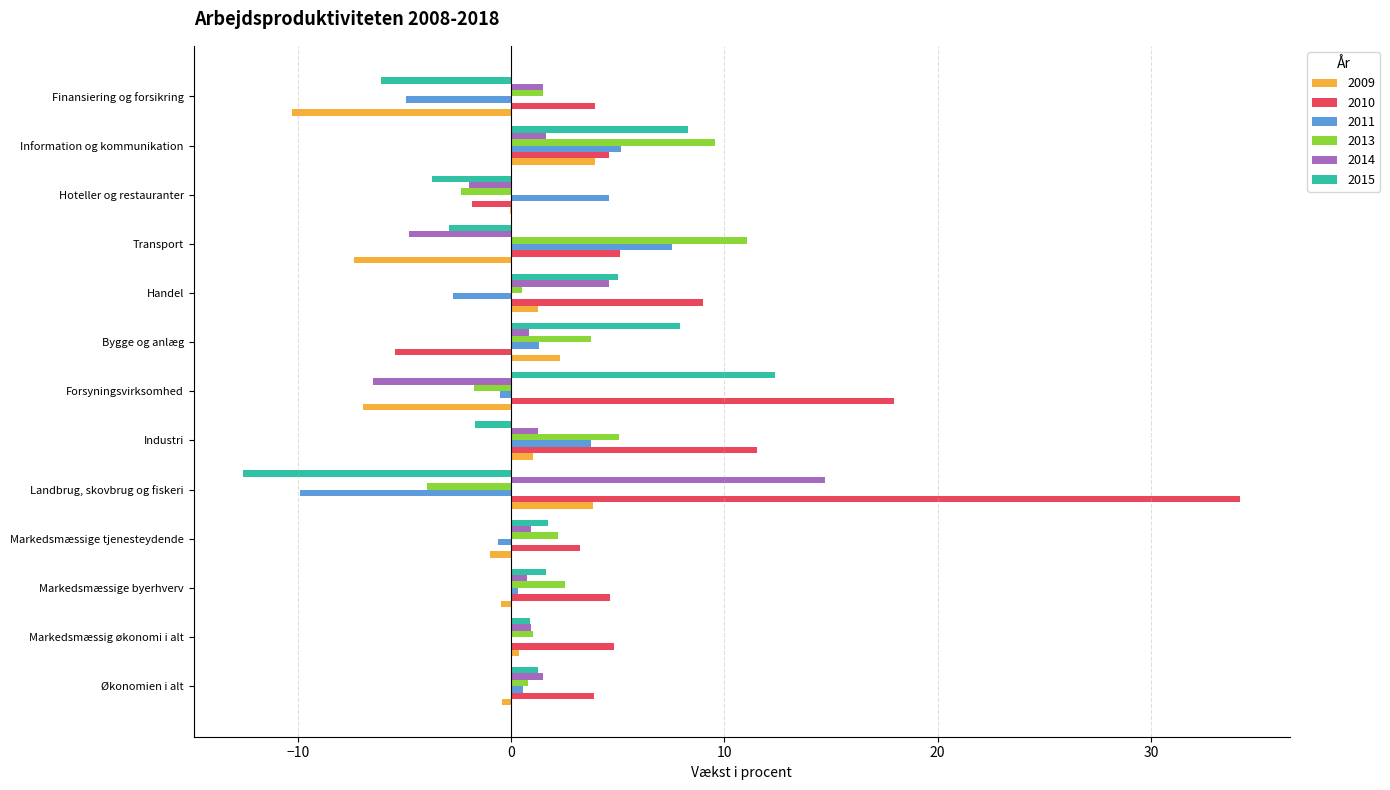

The 2014 series shows 1.2 at Industri. True or false?

True